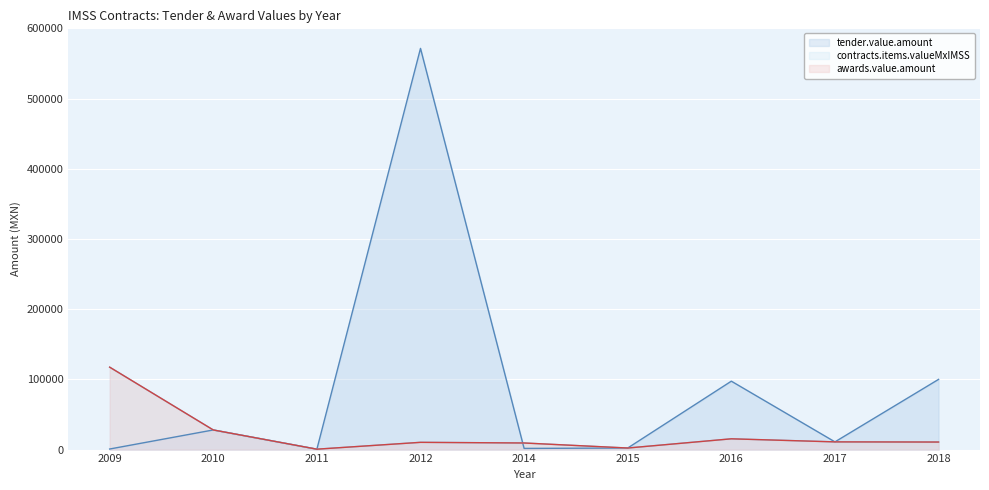

What is the sum of the awards.value.amount values at 2012 and 2011?

10915.9